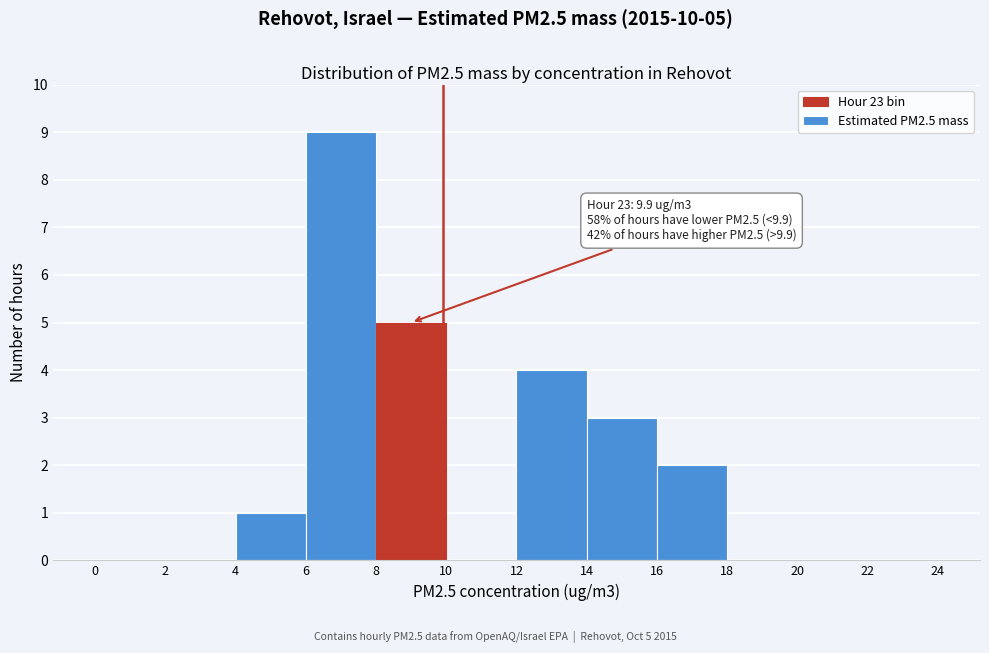

Over which range of the x-axis is the bar tallest?

6 to 8